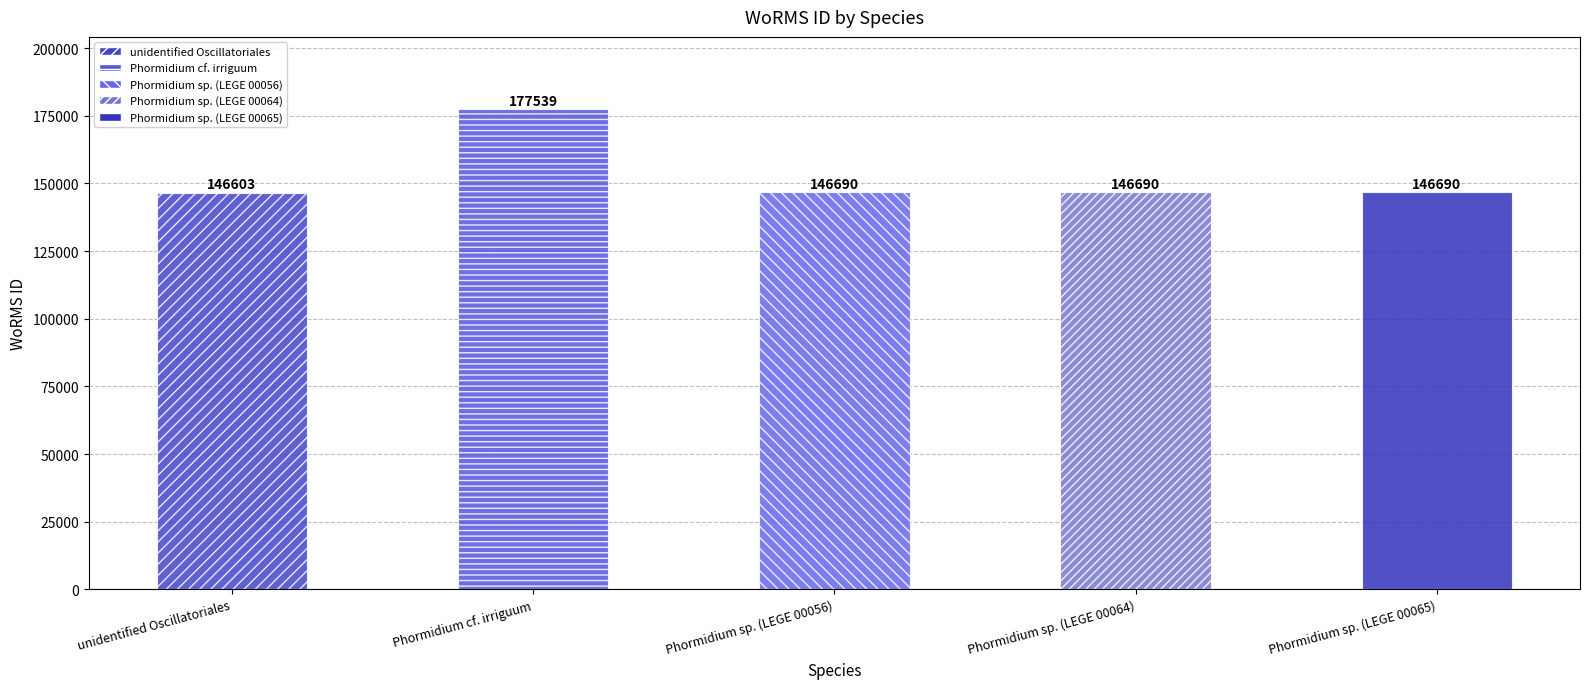

Are the bars grouped side by side (vs. stacked)?

No